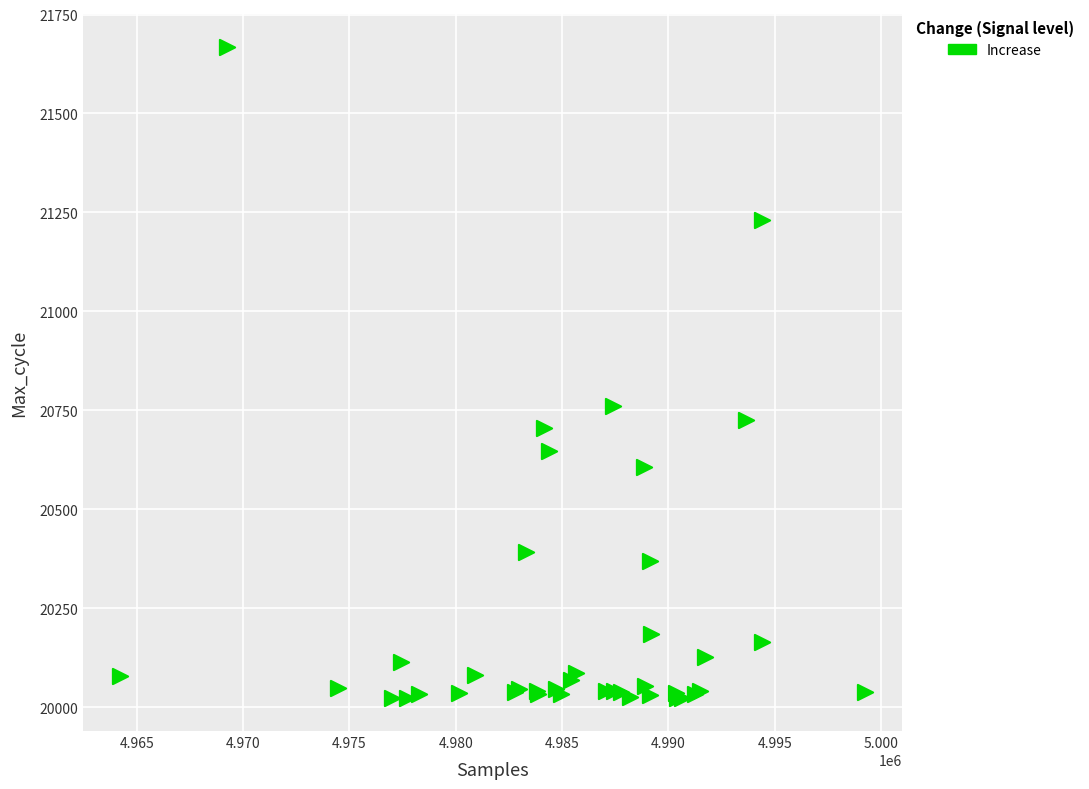

What Y value in the scatter plot is closest to 20845?

20761